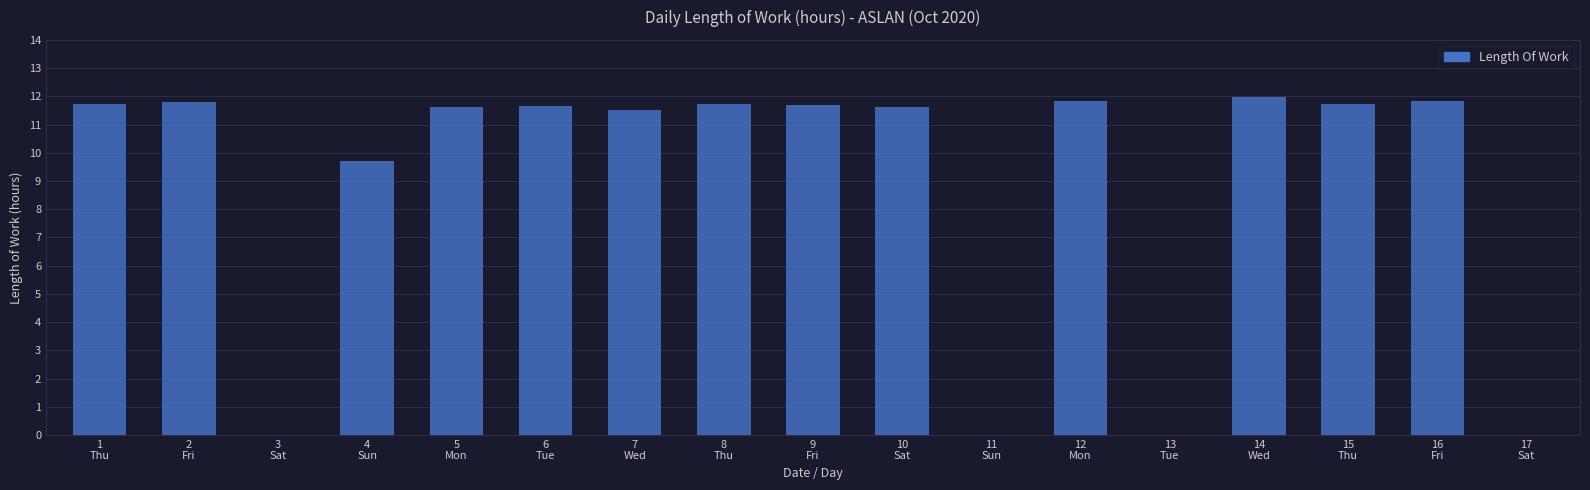

True or false: the data shows 15.4 at 9
Fri.

False